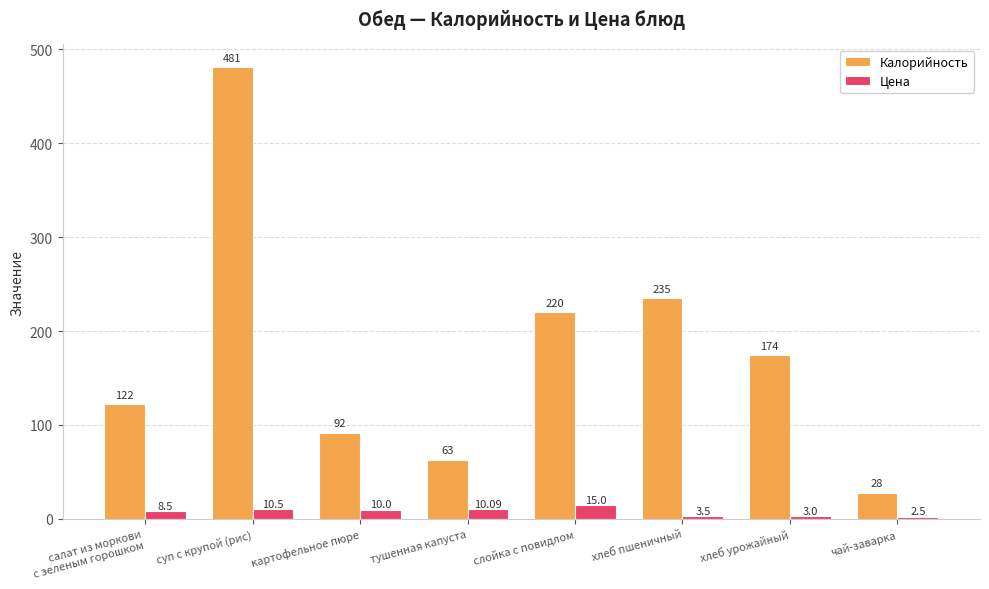

Which series has the largest range (max minus min)?

Калорийность